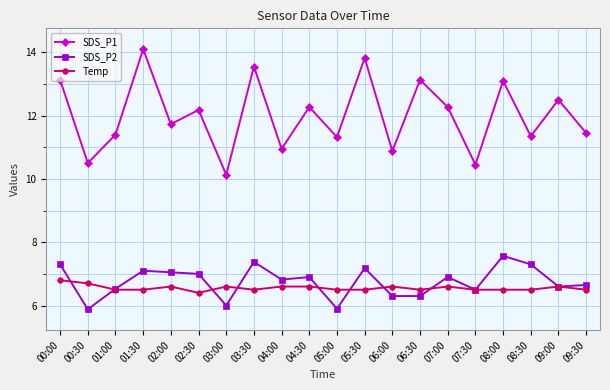

True or false: SDS_P2 has more than 1 interior local peaks.

True